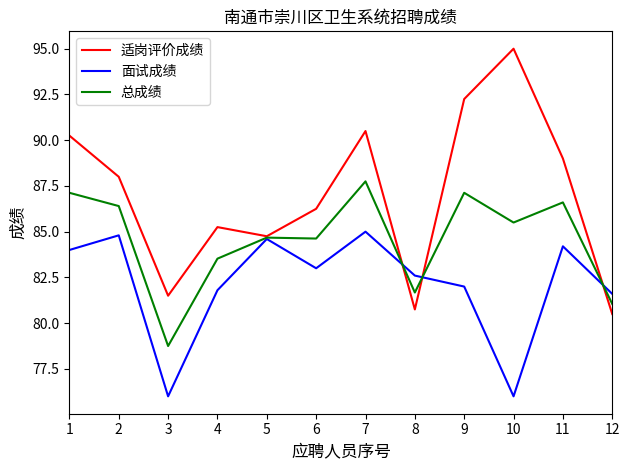

Rank the series at 7 from lowest to highest value.

面试成绩, 总成绩, 适岗评价成绩